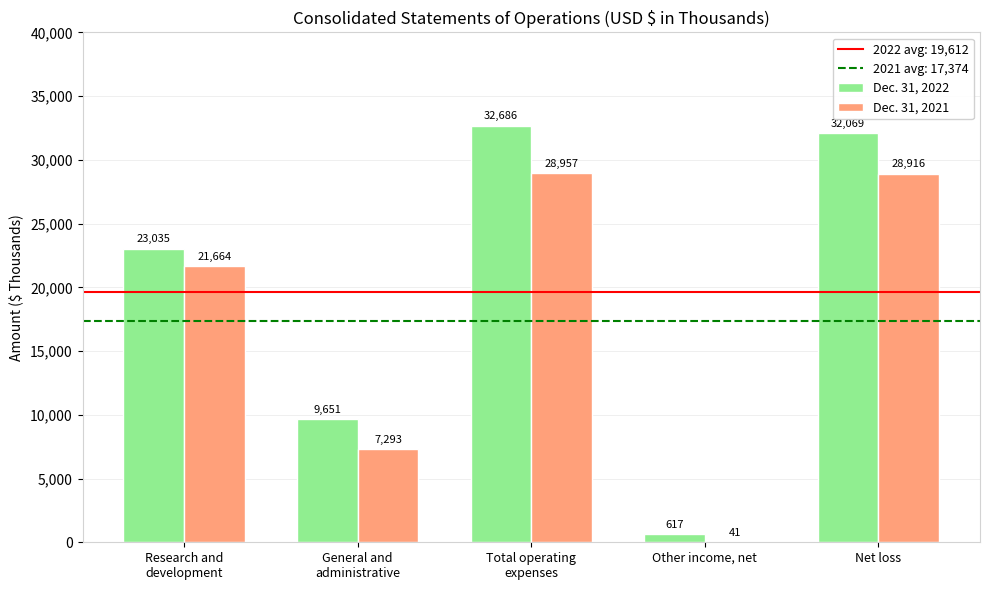

What is the greatest value displayed?

32686